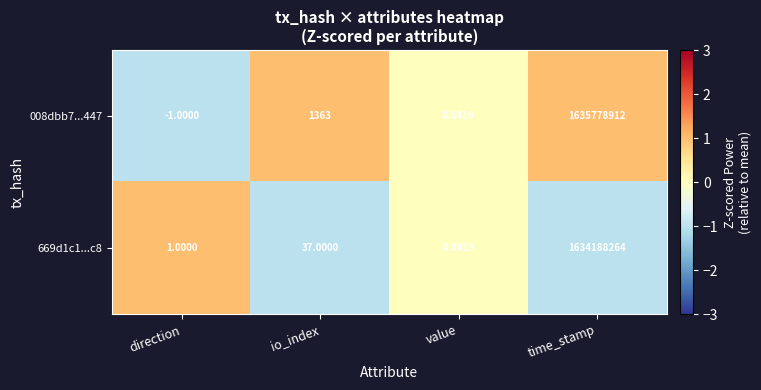

Where is 008dbb7...447 nearest to the value 817889455?

io_index